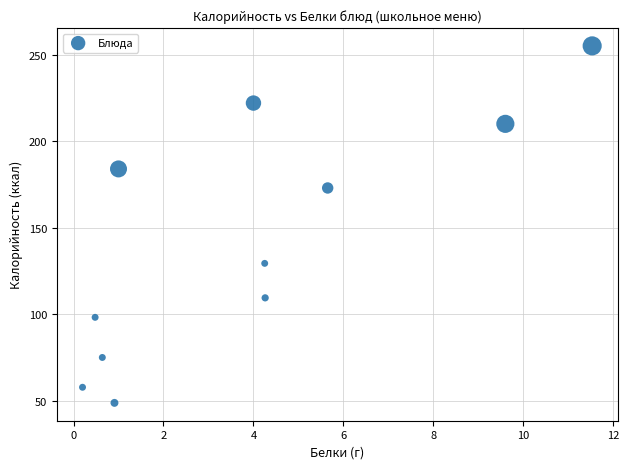

What is the average Y value?

142.2